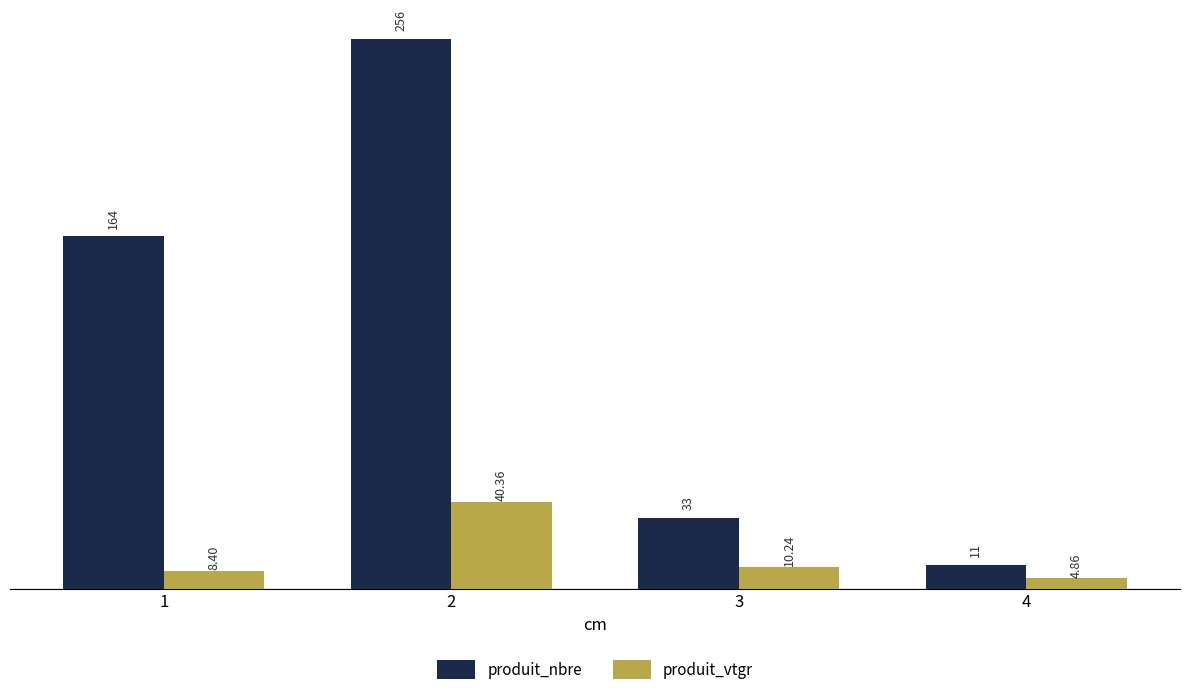

List the series in order of their peak value, highest first.

produit_nbre, produit_vtgr